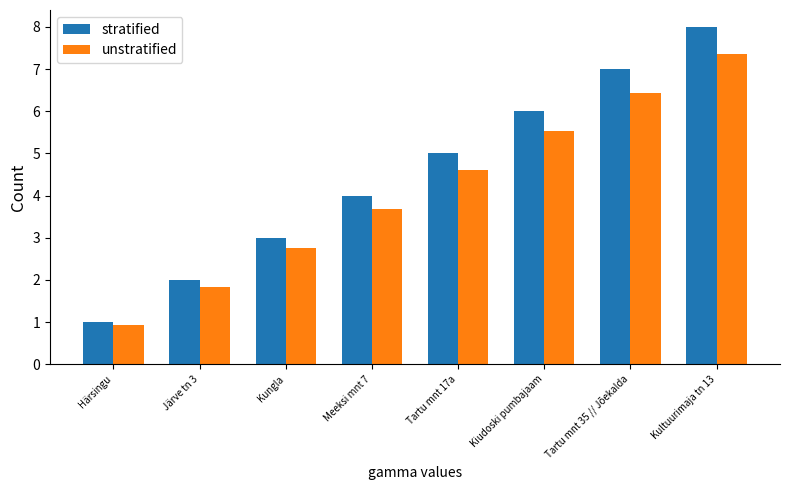

What is the spread (max minus min) of values at Meeksi mnt 7?

0.3